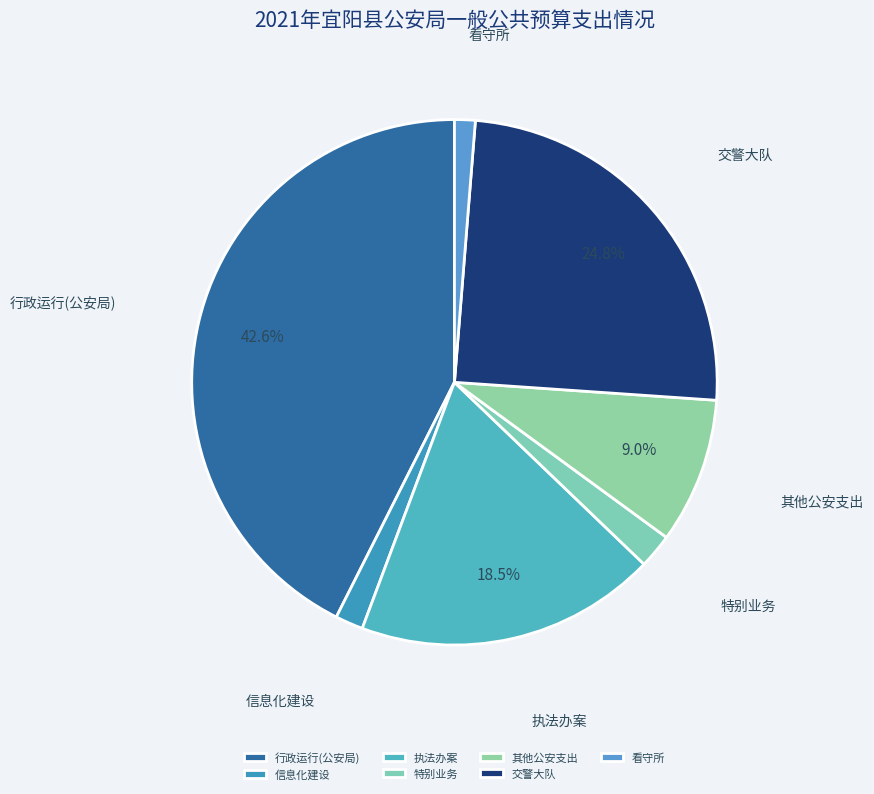

What is the largest slice in the pie chart?

行政运行(公安局)